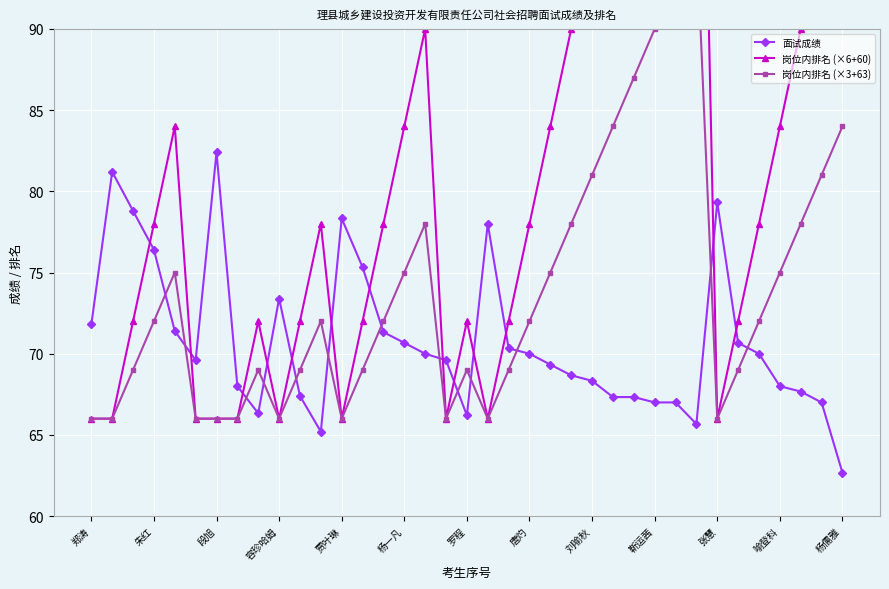

The value of 岗位内排名 (×6+60) at 14 is 18.4. True or false?

False